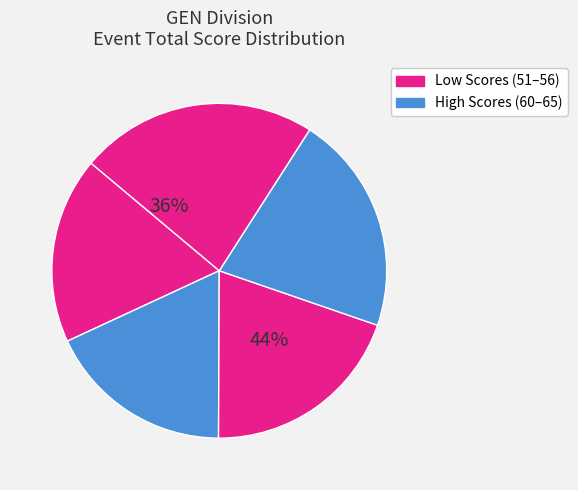

Is it true that Dan Whalen is 31% of the pie?

False